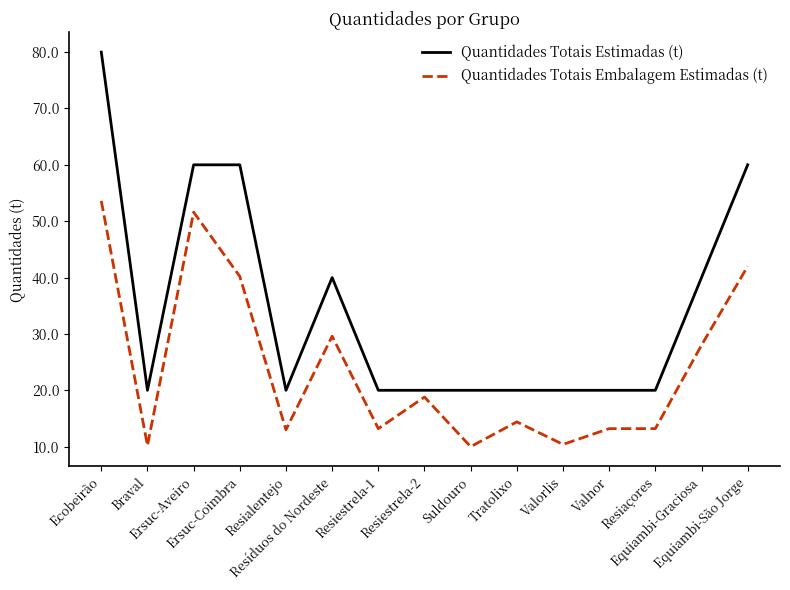

Is the value of Quantidades Totais Estimadas (t) at Valnor greater than the value of Quantidades Totais Embalagem Estimadas (t) at Resiestrela-2?

Yes